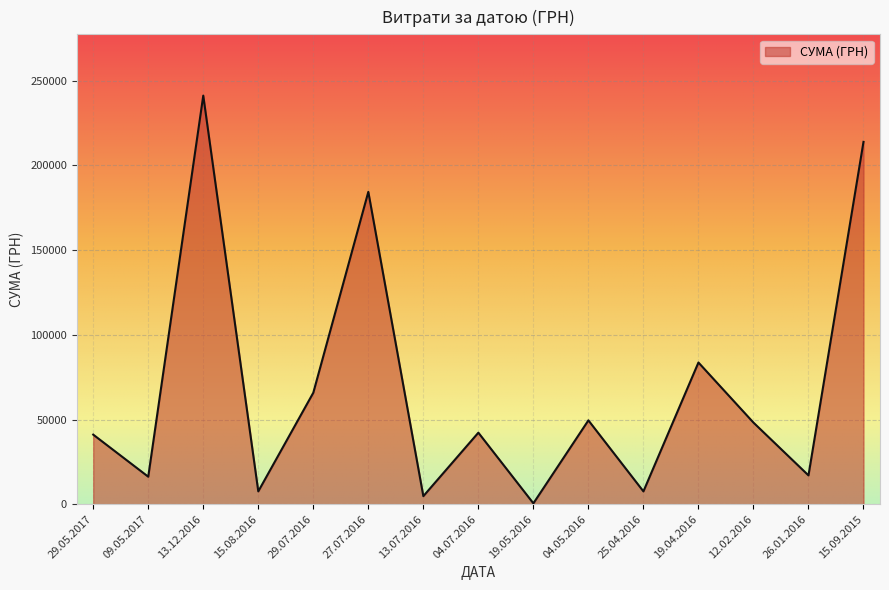

Read the value at 04.05.2016.

49524.0